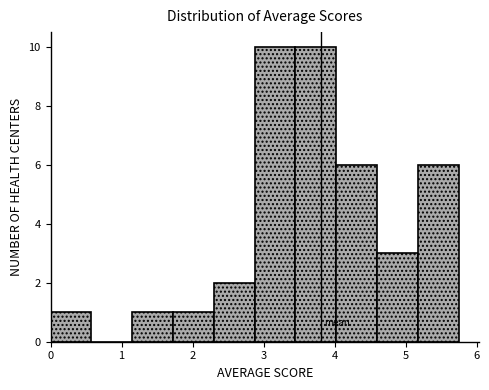

What is the height of the bar covering 1.7 to 2.3 on the x-axis? Neither the bar edges nor the heights are printed on the chart, so give them approximately, as read against the axes.

1